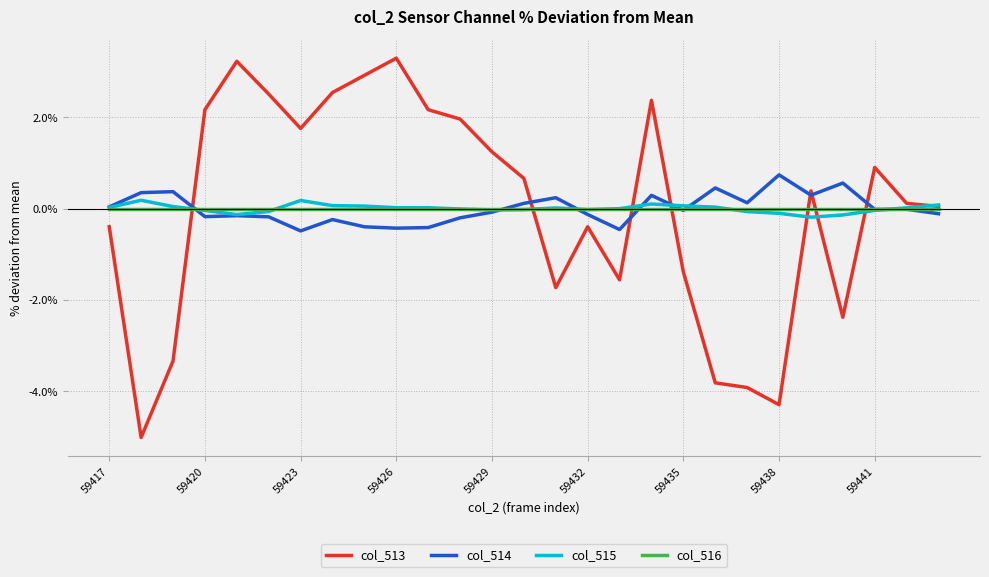

What is the lowest value of the col_514 series?

-0.5